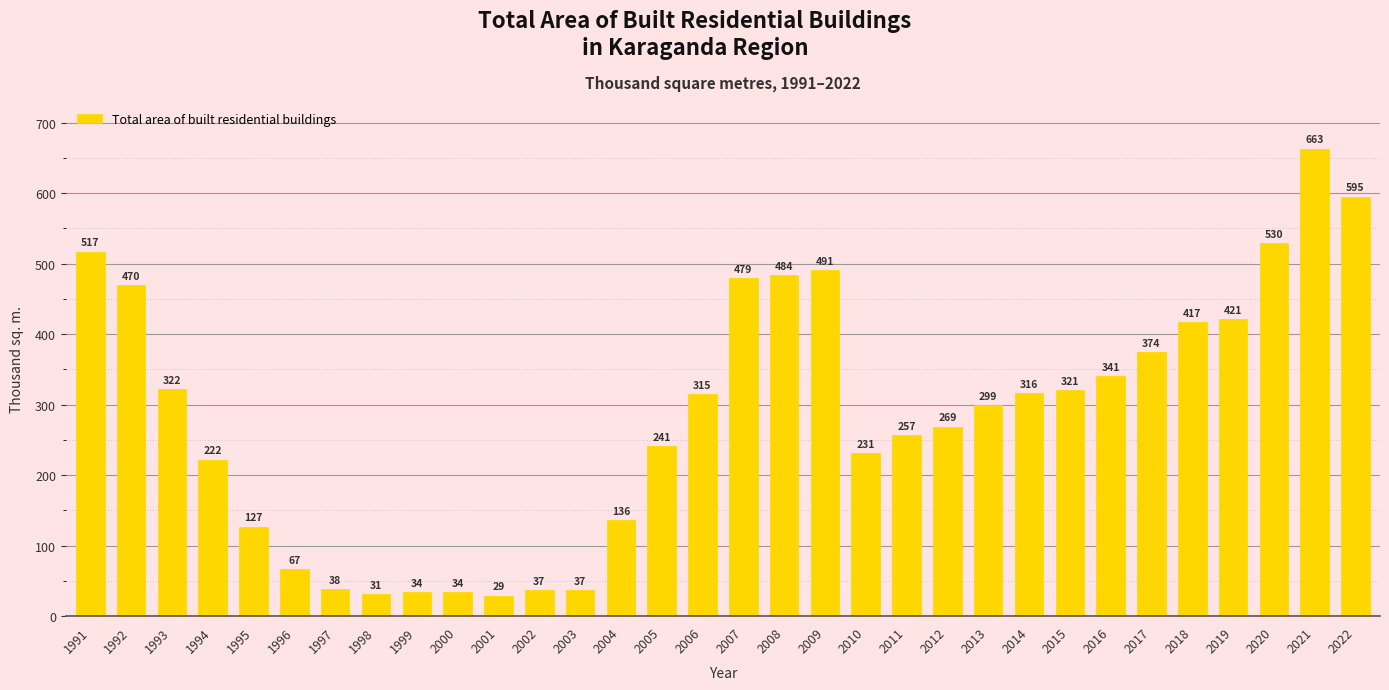

True or false: the data shows 322.0 at 1993.

True